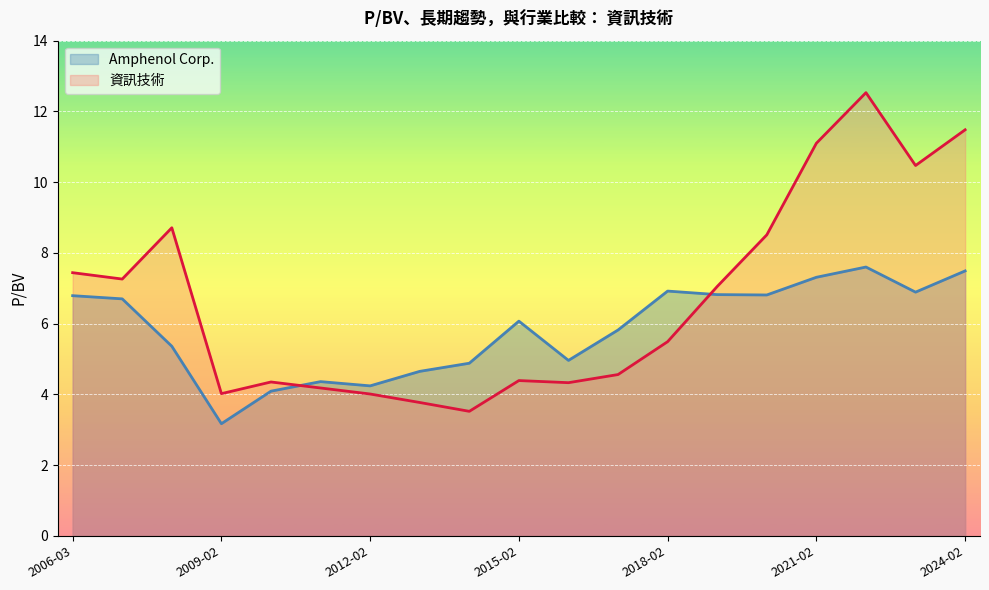

What is the highest value of the 資訊技術 series?

12.5